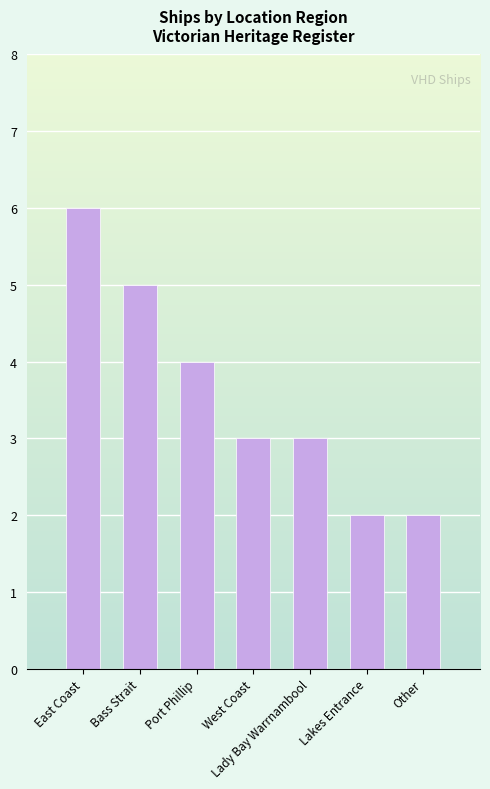

Is it true that the value at East Coast is 3?

False